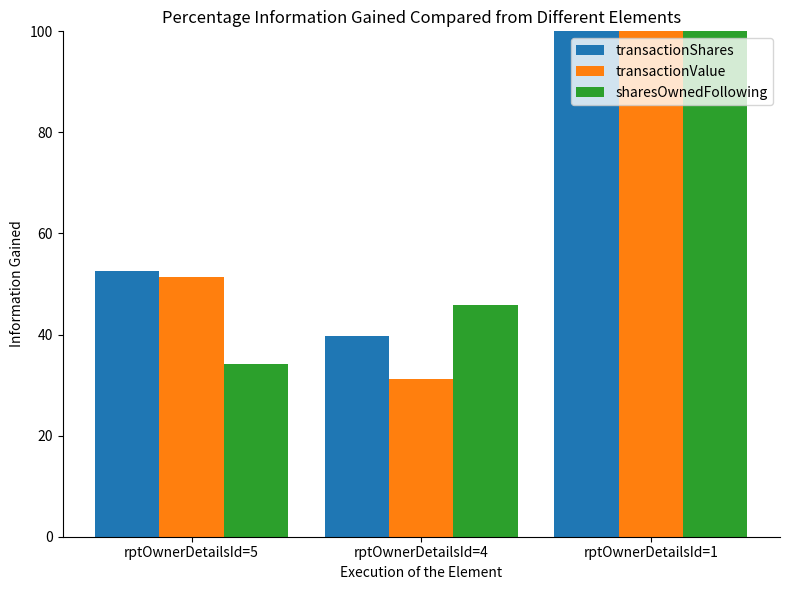

Rank the series by their average value, from lowest to highest.

sharesOwnedFollowing, transactionValue, transactionShares